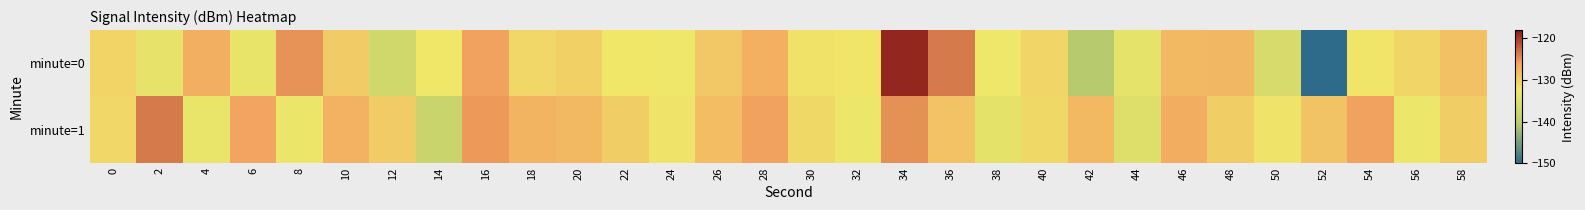

Reading left to right, what are all the values shown in this chart?

minute=0: 0=-130.5	2=-133.6	4=-127.0	6=-133.5	8=-125.0	10=-129.7	12=-136.9	14=-132.4	16=-126.0	18=-130.9	20=-130.3	22=-132.3	24=-132.4	26=-129.5	28=-127.2	30=-131.8	32=-132.1	34=-118.8	36=-123.7	38=-132.7	40=-130.6	42=-140.5	44=-133.7	46=-128.0	48=-127.8	50=-136.1	52=-149.9	54=-132.2	56=-130.7	58=-128.8
minute=1: 0=-130.9	2=-123.7	4=-133.3	6=-126.1	8=-133.0	10=-127.3	12=-129.7	14=-137.9	16=-125.5	18=-127.6	20=-128.0	22=-130.0	24=-132.0	26=-128.5	28=-126.0	30=-131.0	32=-133.0	34=-125.0	36=-129.0	38=-134.0	40=-131.0	42=-128.0	44=-135.0	46=-127.0	48=-130.0	50=-132.0	52=-129.0	54=-126.0	56=-133.0	58=-130.0